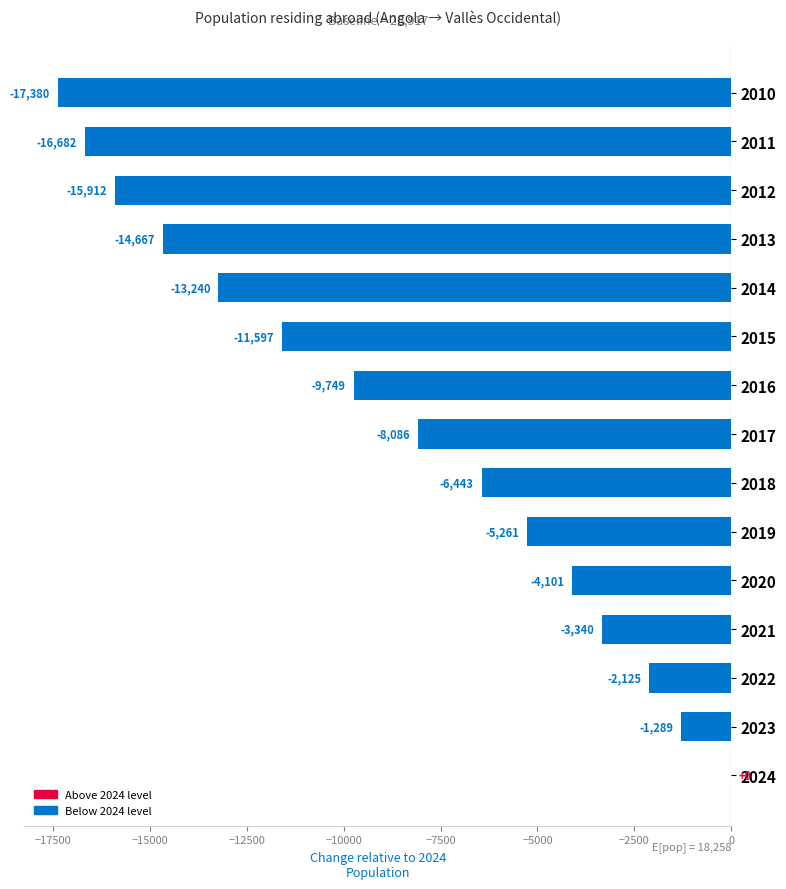

At which category does the chart reach its peak across all series?

2024